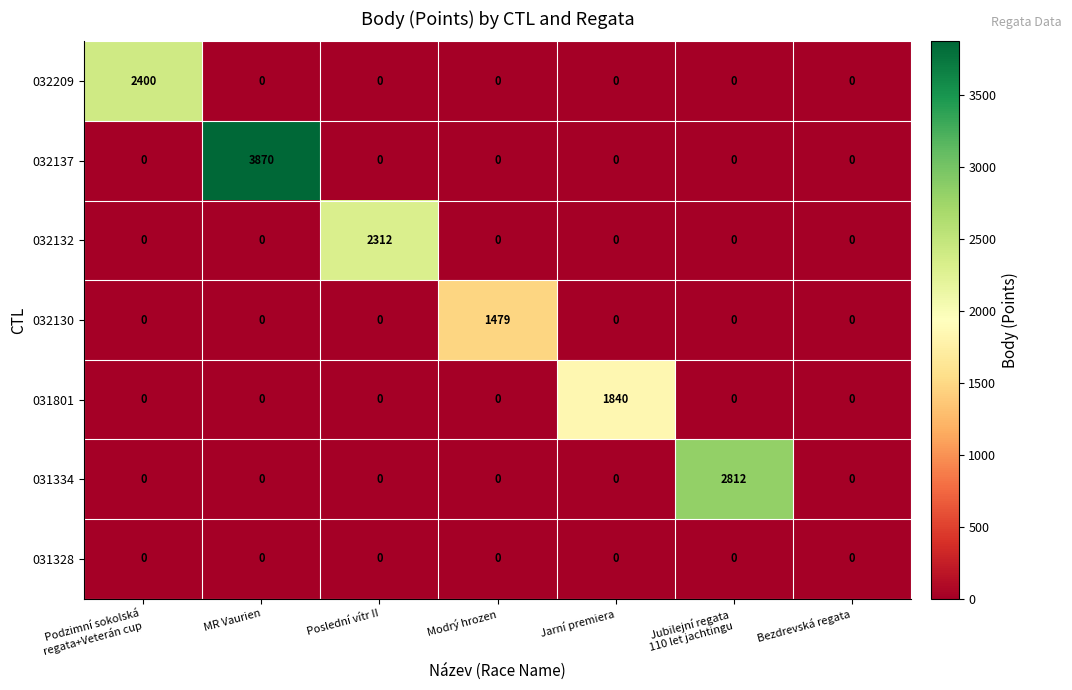

How many series are shown in this chart?

7